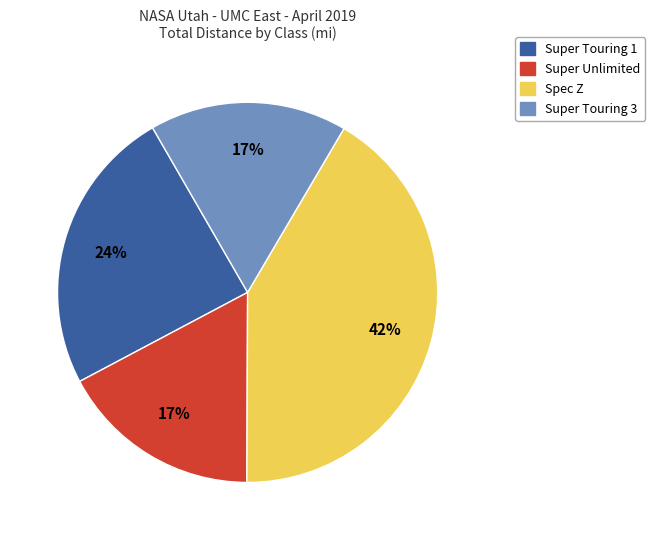

To the nearest percent, what is the average slice percentage?

25%